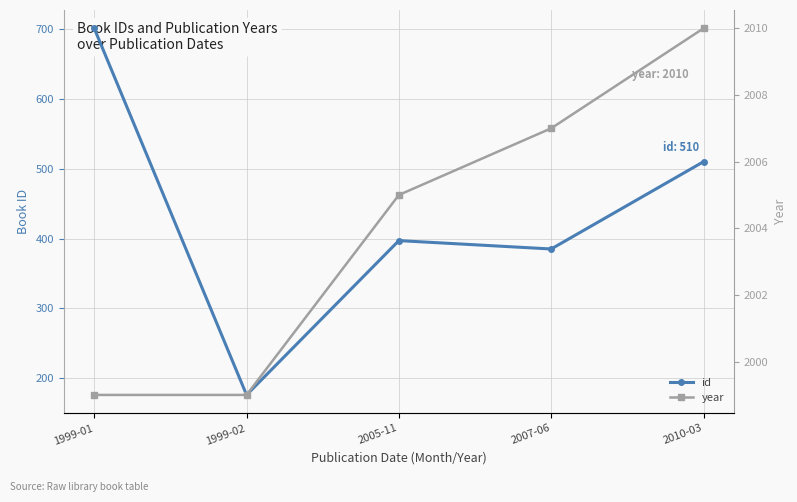

Between 2010-03 and 2007-06, which is larger?

2010-03